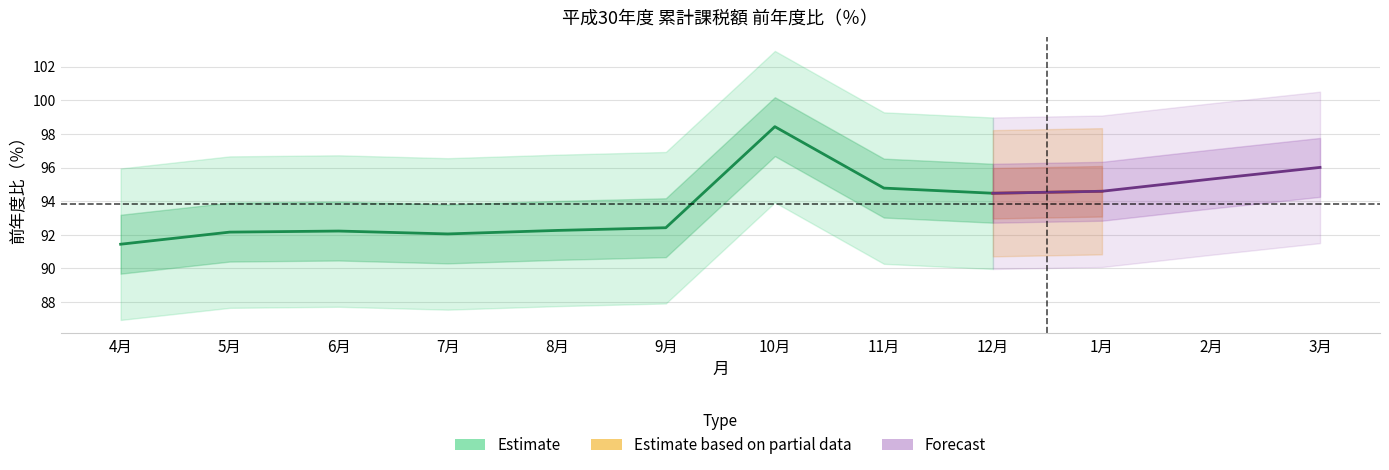

Rank the categories by value from lowest to highest.

4月, 7月, 5月, 6月, 8月, 9月, 12月, 11月, 10月